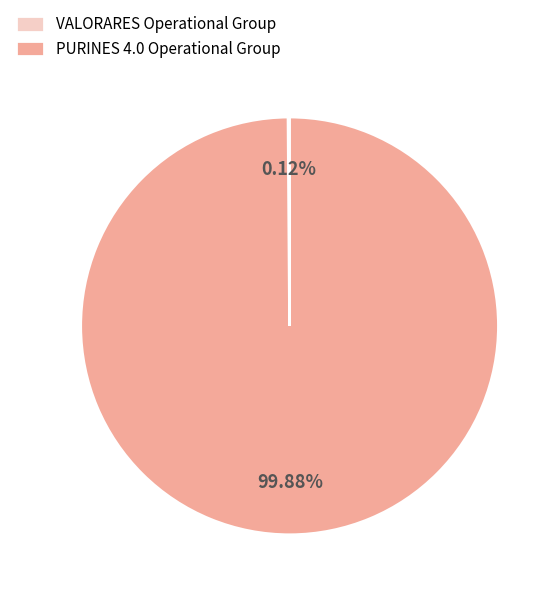

Is PURINES 4.0 Operational Group the majority of the pie?

Yes